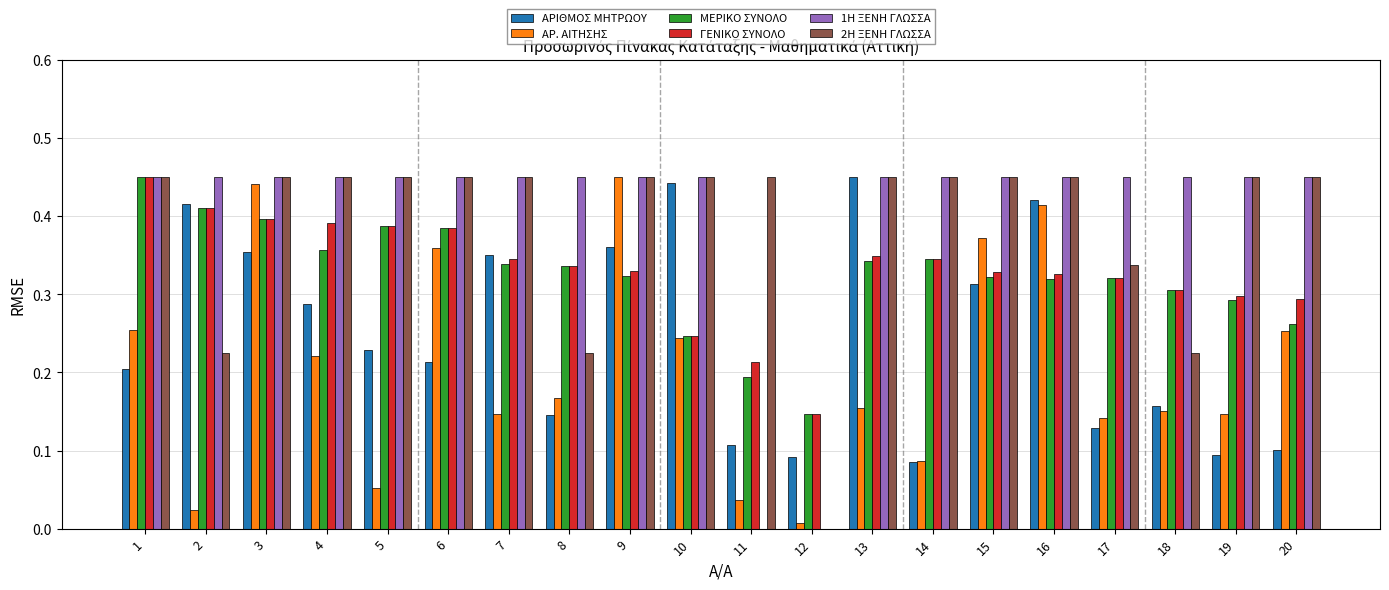

At which label is ΑΡ. ΑΙΤΗΣΗΣ closest to 0?

12